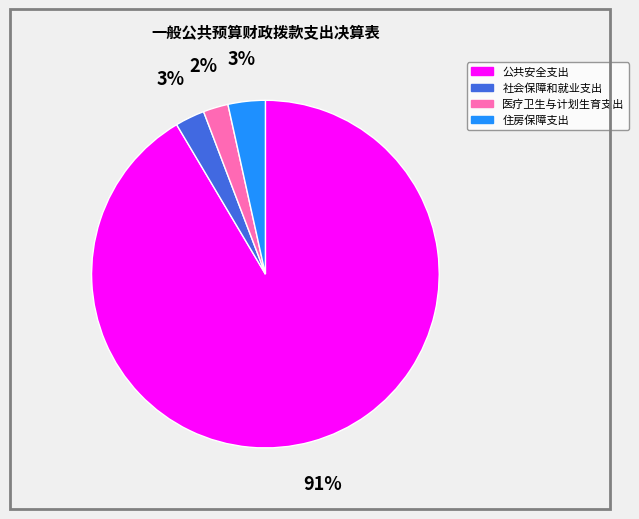

To the nearest percent, what percentage of the pie is 住房保障支出?

3%